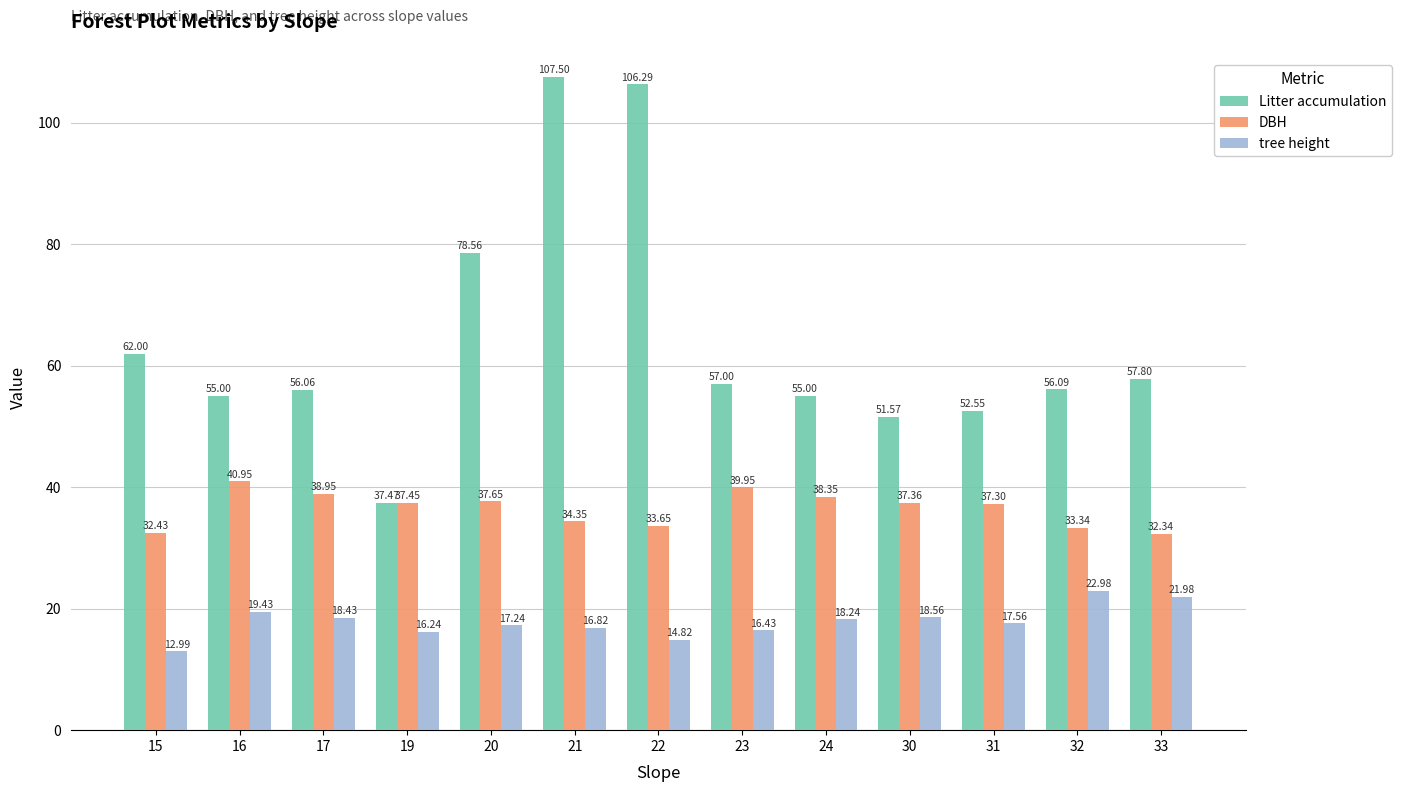

The value of tree height at 20 is 17.2. True or false?

True